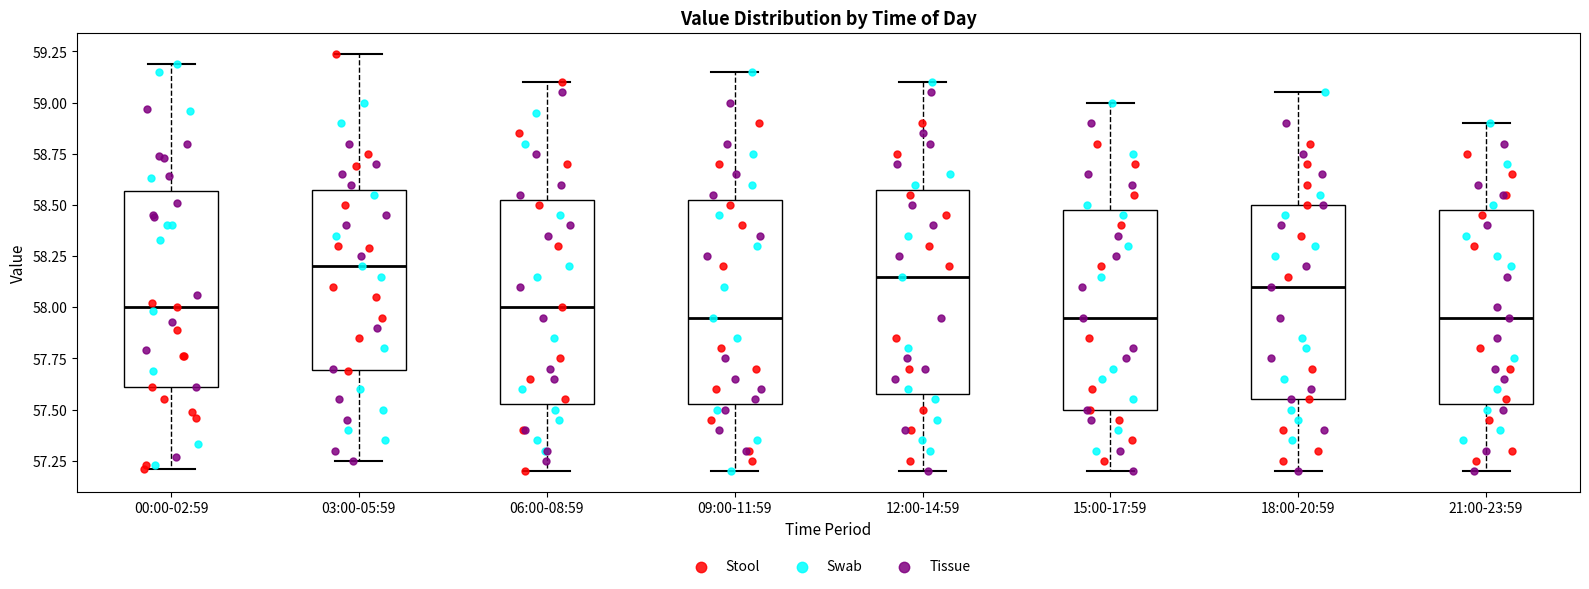

Where does the median line of the box for 06:00-08:59 sit on the y-axis? The values are not printed on the chart, so give them approximately, as read against the axis.

58.00